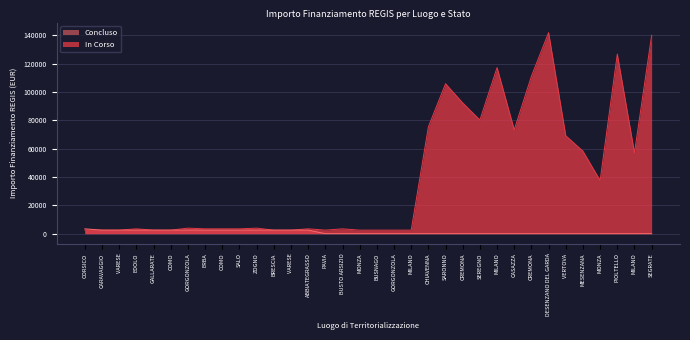

Count the Concluso values in the range 0 to 2498.

33